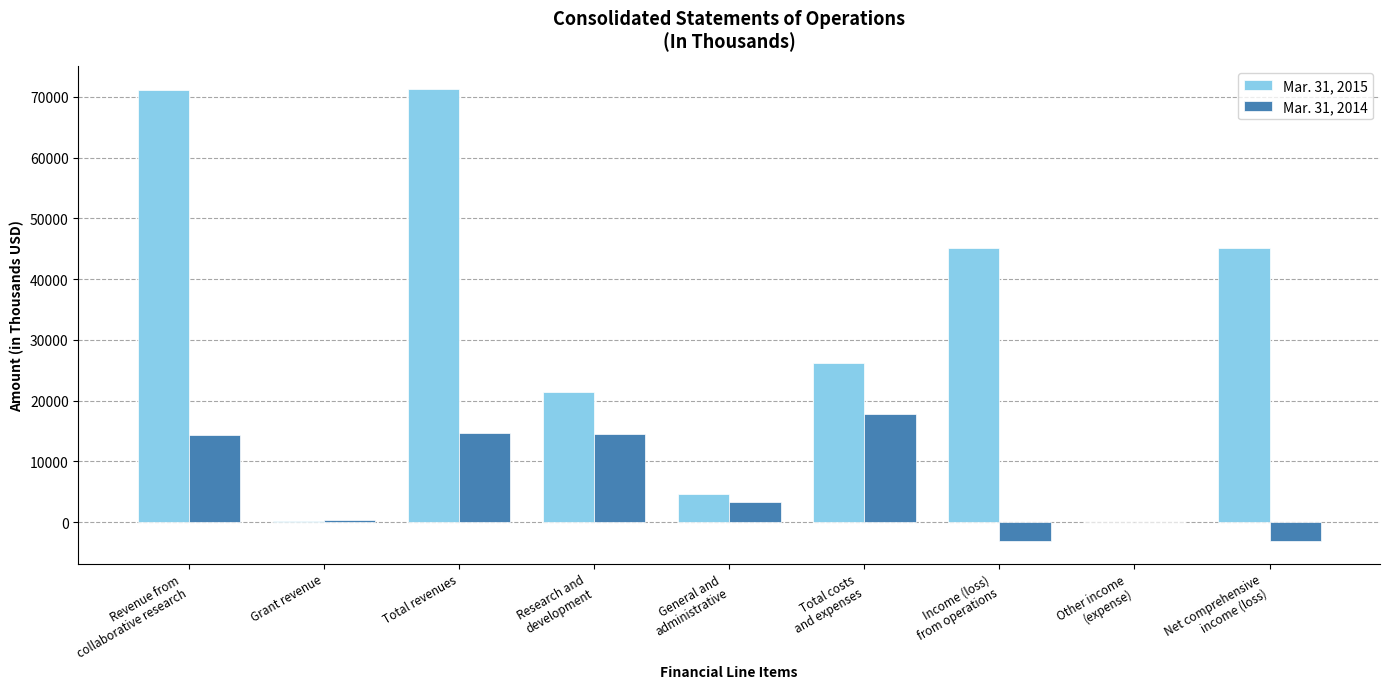

How many distinct data groups are displayed?

2